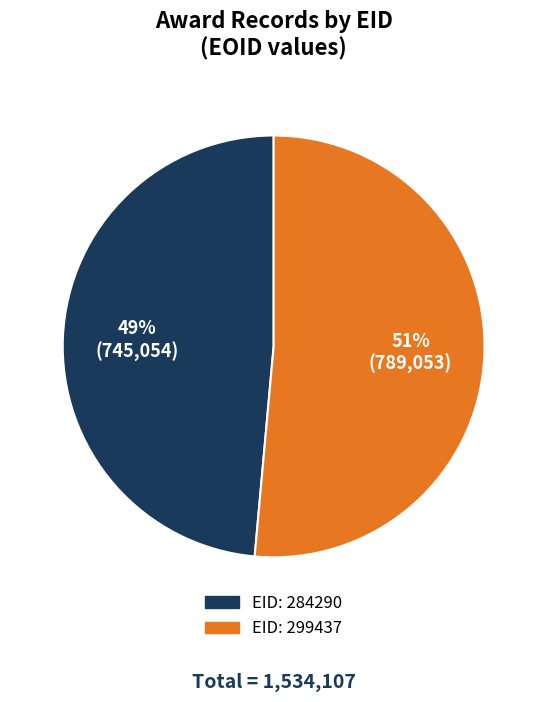

To the nearest percent, what is the average slice percentage?

50%